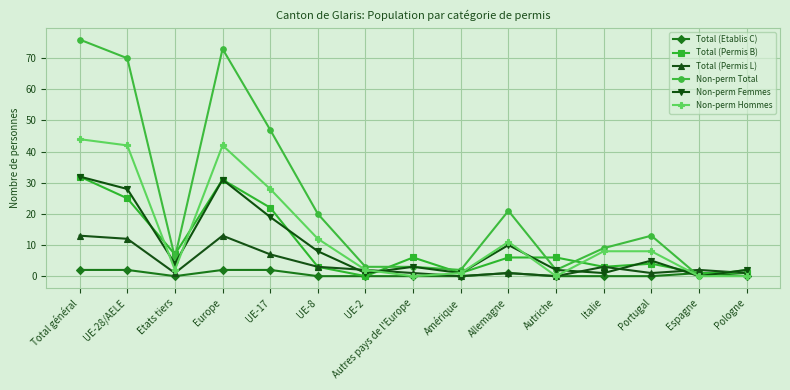

What are all the series names shown in the legend?

Total (Etablis C), Total (Permis B), Total (Permis L), Non-perm Total, Non-perm Femmes, Non-perm Hommes